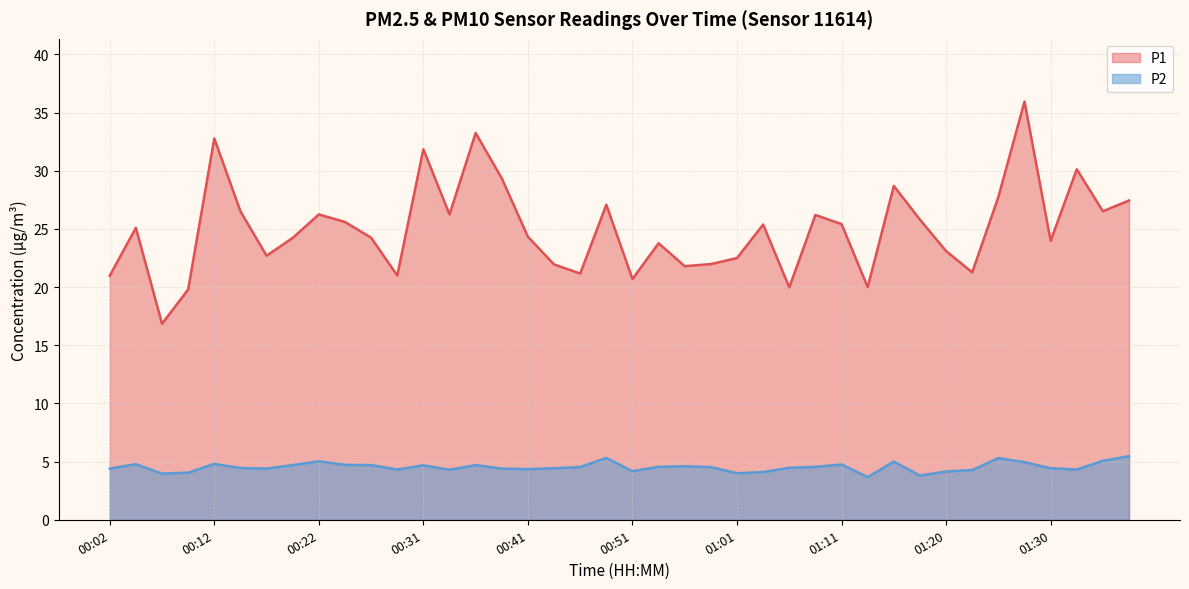

Is it true that P2 equals 4.4 at 01:30?

True